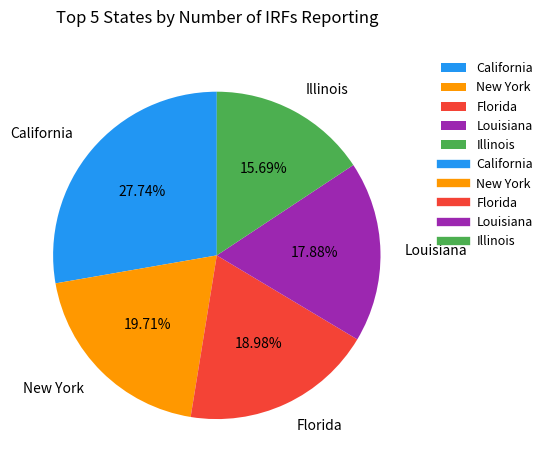

How many slices are in this pie chart?

5